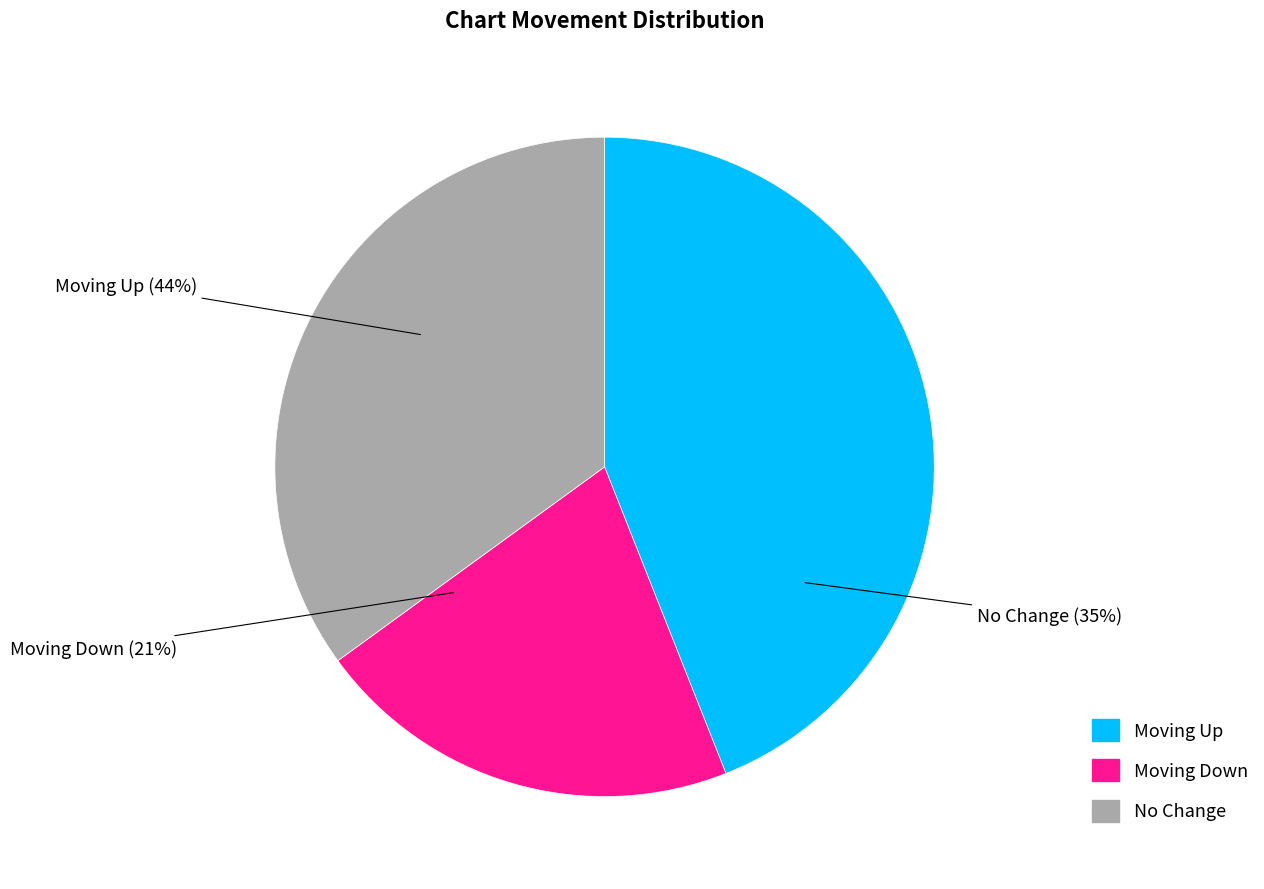

Is there any slice that represents more than half of the pie?

No